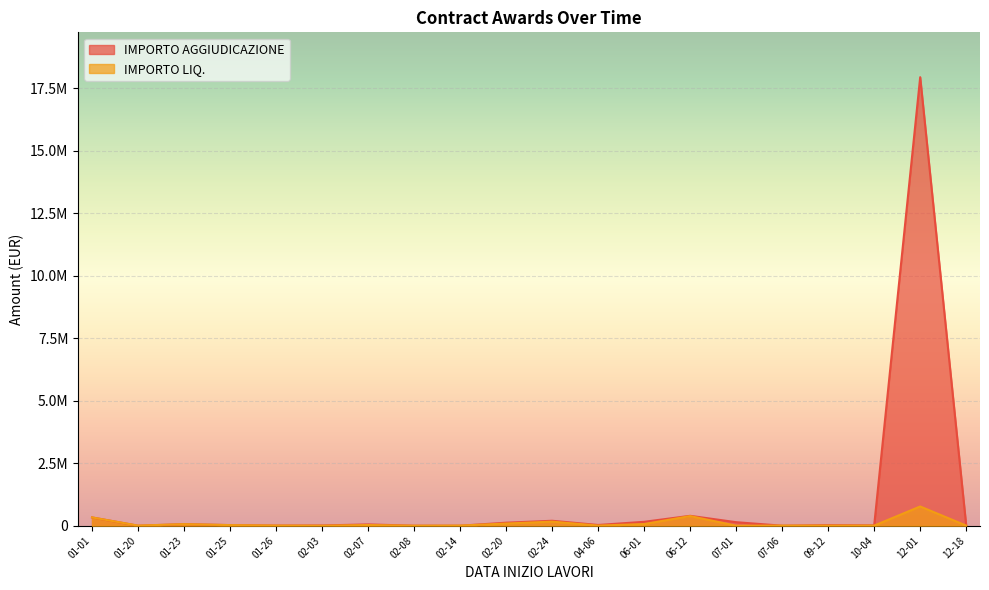

What is the difference between the maximum and minimum values in the IMPORTO LIQ. series?

769965.7